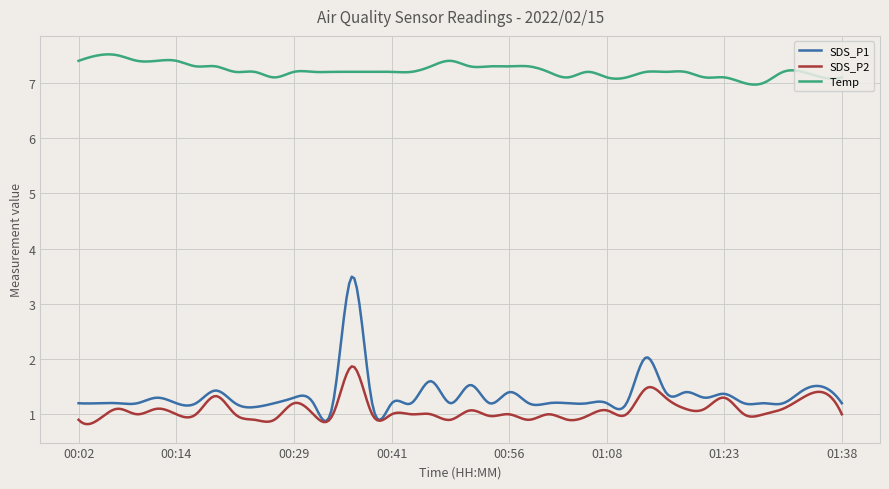

What is the greatest value displayed?

7.5